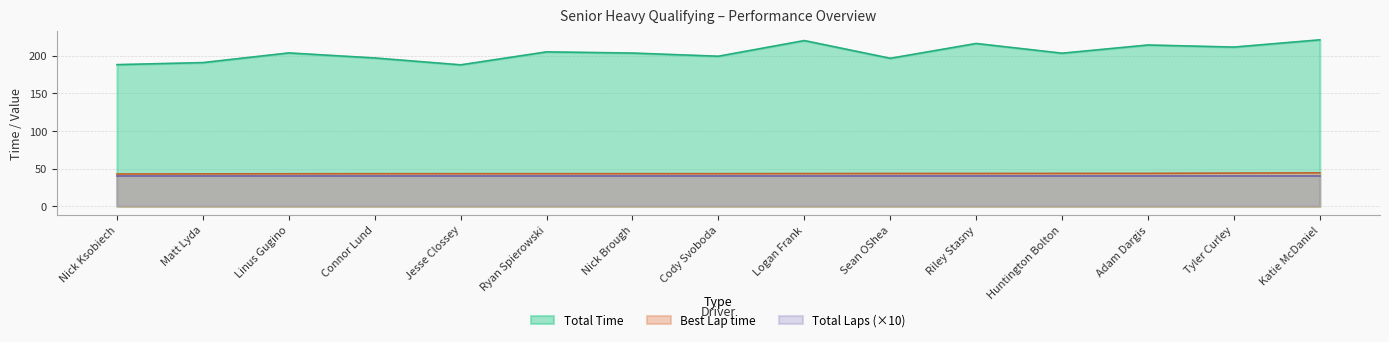

Which has a higher value, Nick Brough or Matt Lyda?

Nick Brough